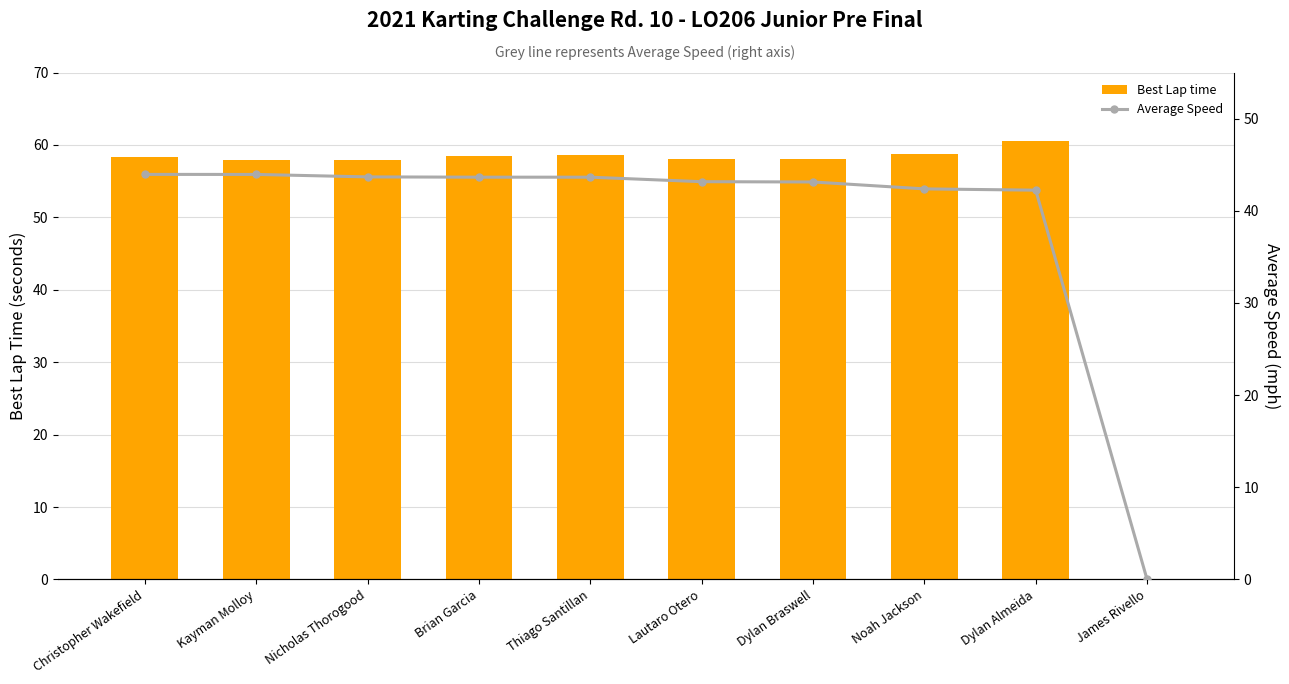

How many data points does each series have?

10